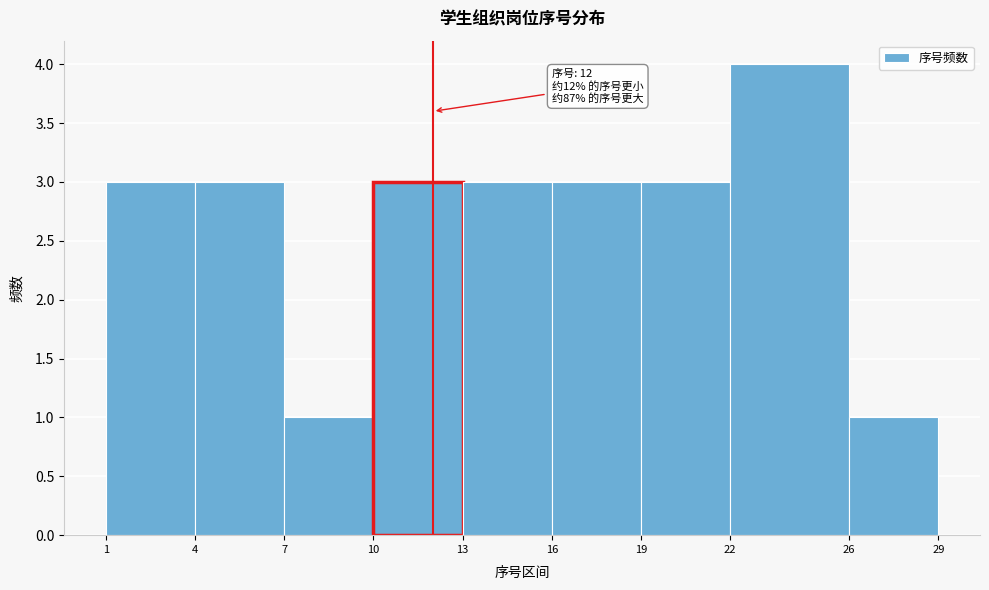

Which range on the x-axis has the tallest bar?

22 to 26